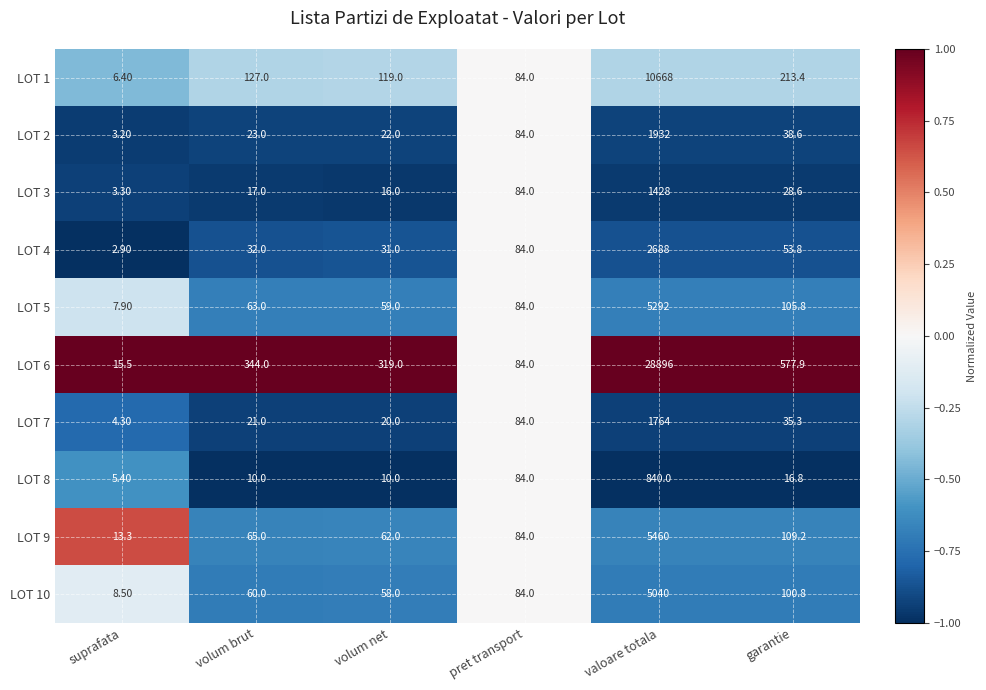

Rank the series by their maximum value, from highest to lowest.

LOT 6, LOT 1, LOT 9, LOT 5, LOT 10, LOT 4, LOT 2, LOT 7, LOT 3, LOT 8